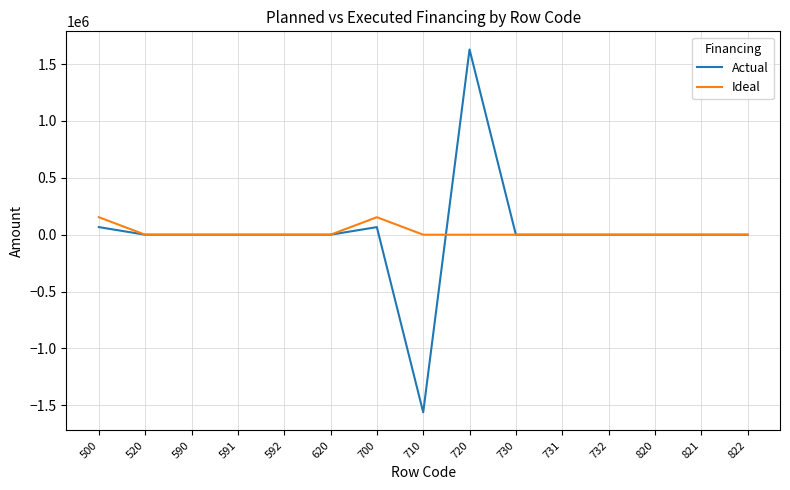

The Ideal series shows 0.0 at 591. True or false?

True